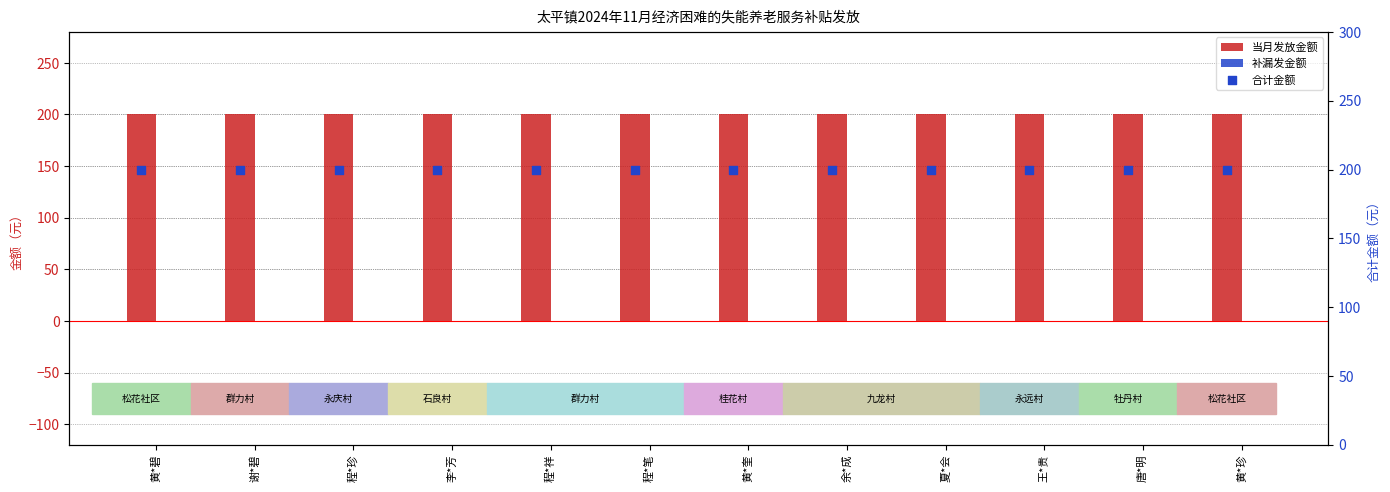

Which series reaches the minimum Y coordinate?

补漏发金额